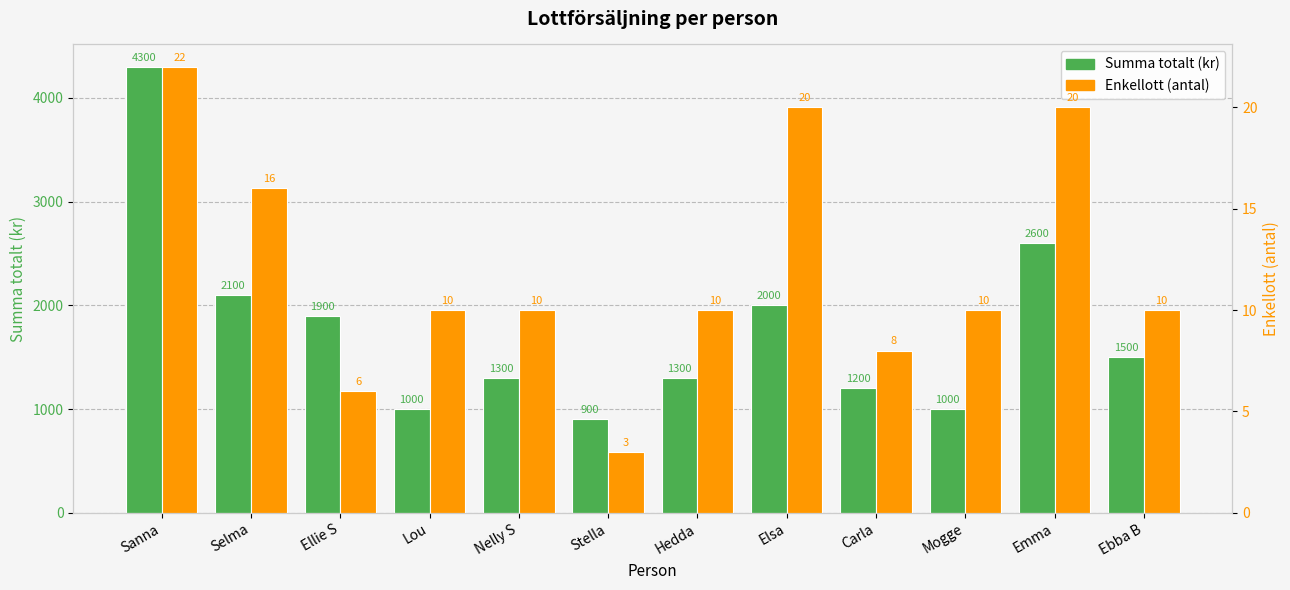

At which label does Enkellott (antal) reach its minimum?

Stella